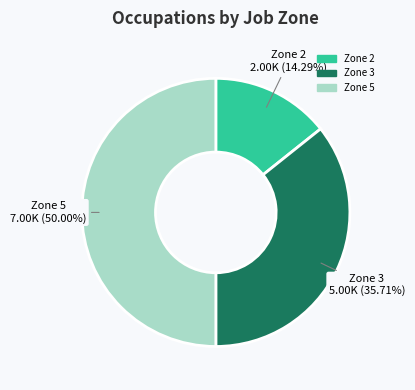

What percentage is the Zone 3 slice, to the nearest percent?

36%